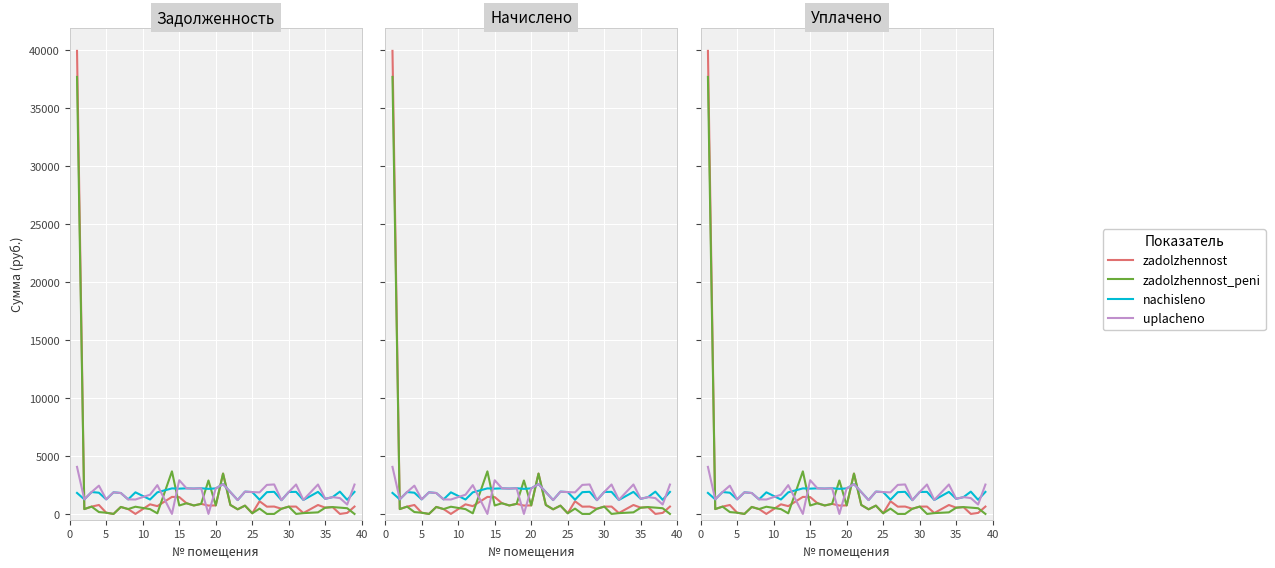

Rank the series at 35 from lowest to highest value.

zadolzhennost, zadolzhennost_peni, nachisleno, uplacheno